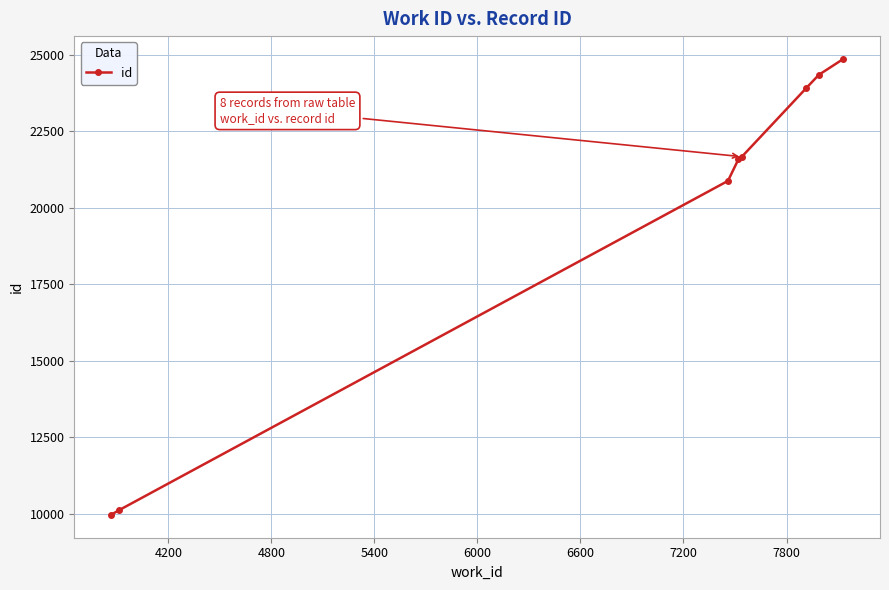

True or false: the data has more than 1 interior local peaks.

False